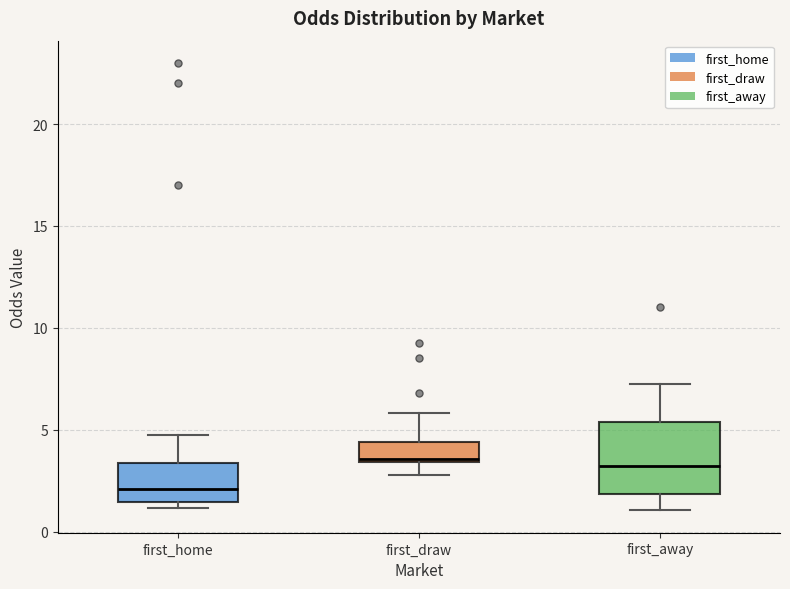

Reading left to right, read every box against the y-axis: the position of its median line, the range the box covers, and the ends of its whiskers. The values are not printed on the chart, so give them approximately, as read against the axis.

first_home: median 2.0, box 1.5 to 3.5, whiskers 1.0 to 5.0
first_draw: median 3.5 (just above the box's lower edge), box 3.5 to 4.5, whiskers 3.0 to 6.0
first_away: median 3.0, box 2.0 to 5.5, whiskers 1.0 to 7.5